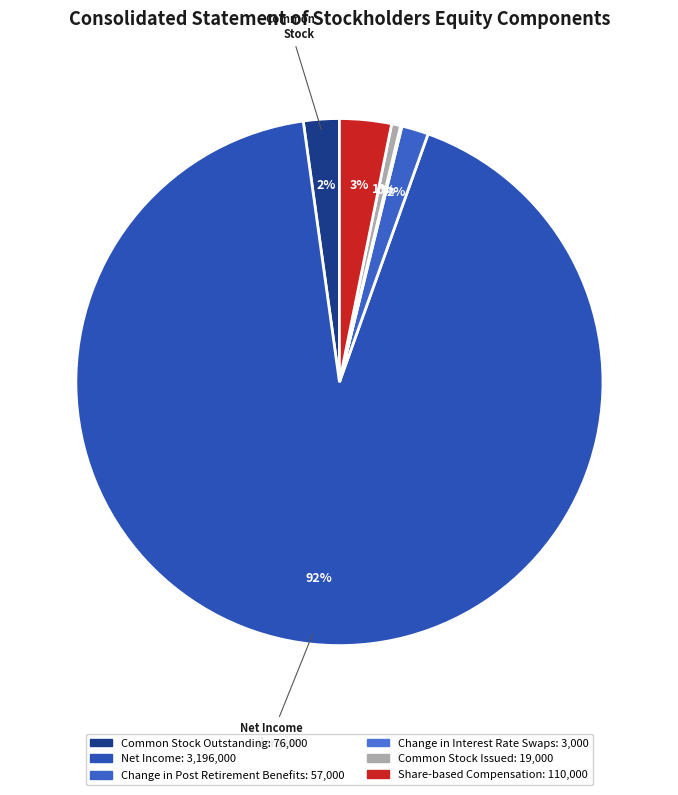

Is there any slice that represents more than half of the pie?

Yes